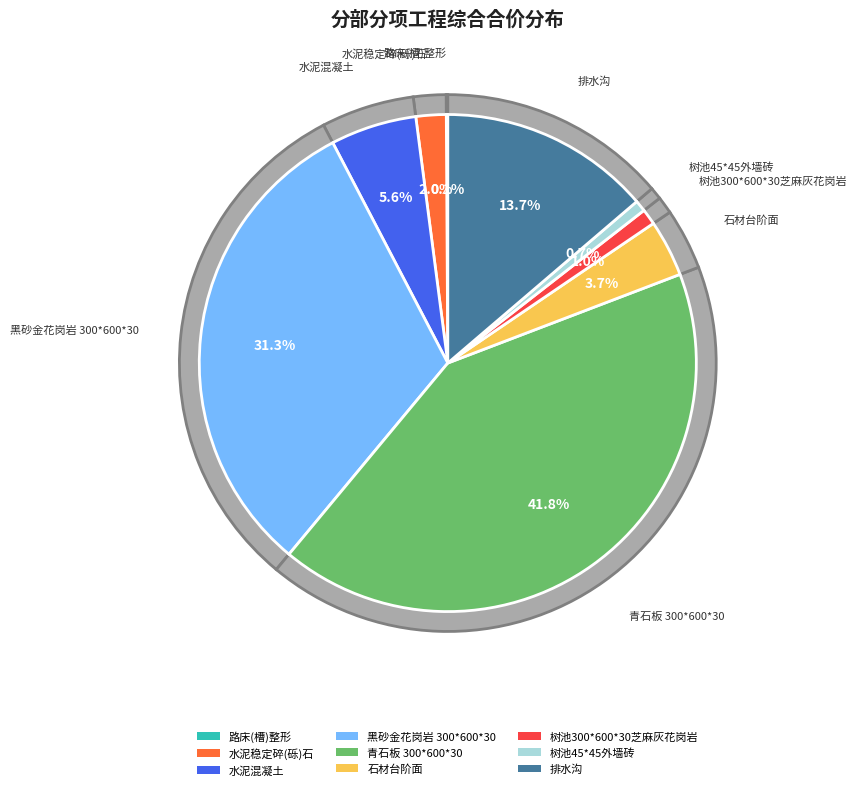

Does 石材台阶面 represent more than half of the total?

No